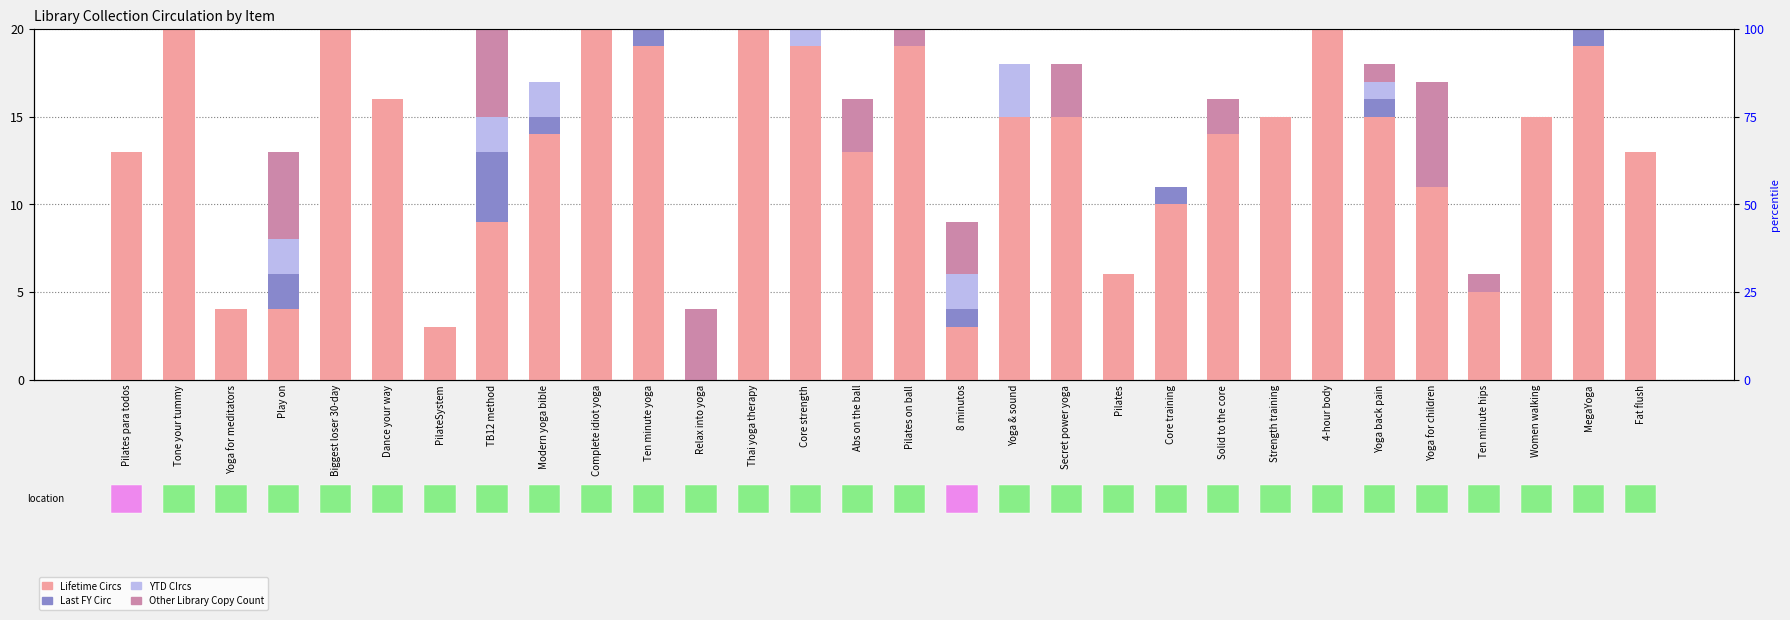

What are all the series names shown in the legend?

Lifetime Circs, Last FY Circ, YTD CIrcs, Other Library Copy Count